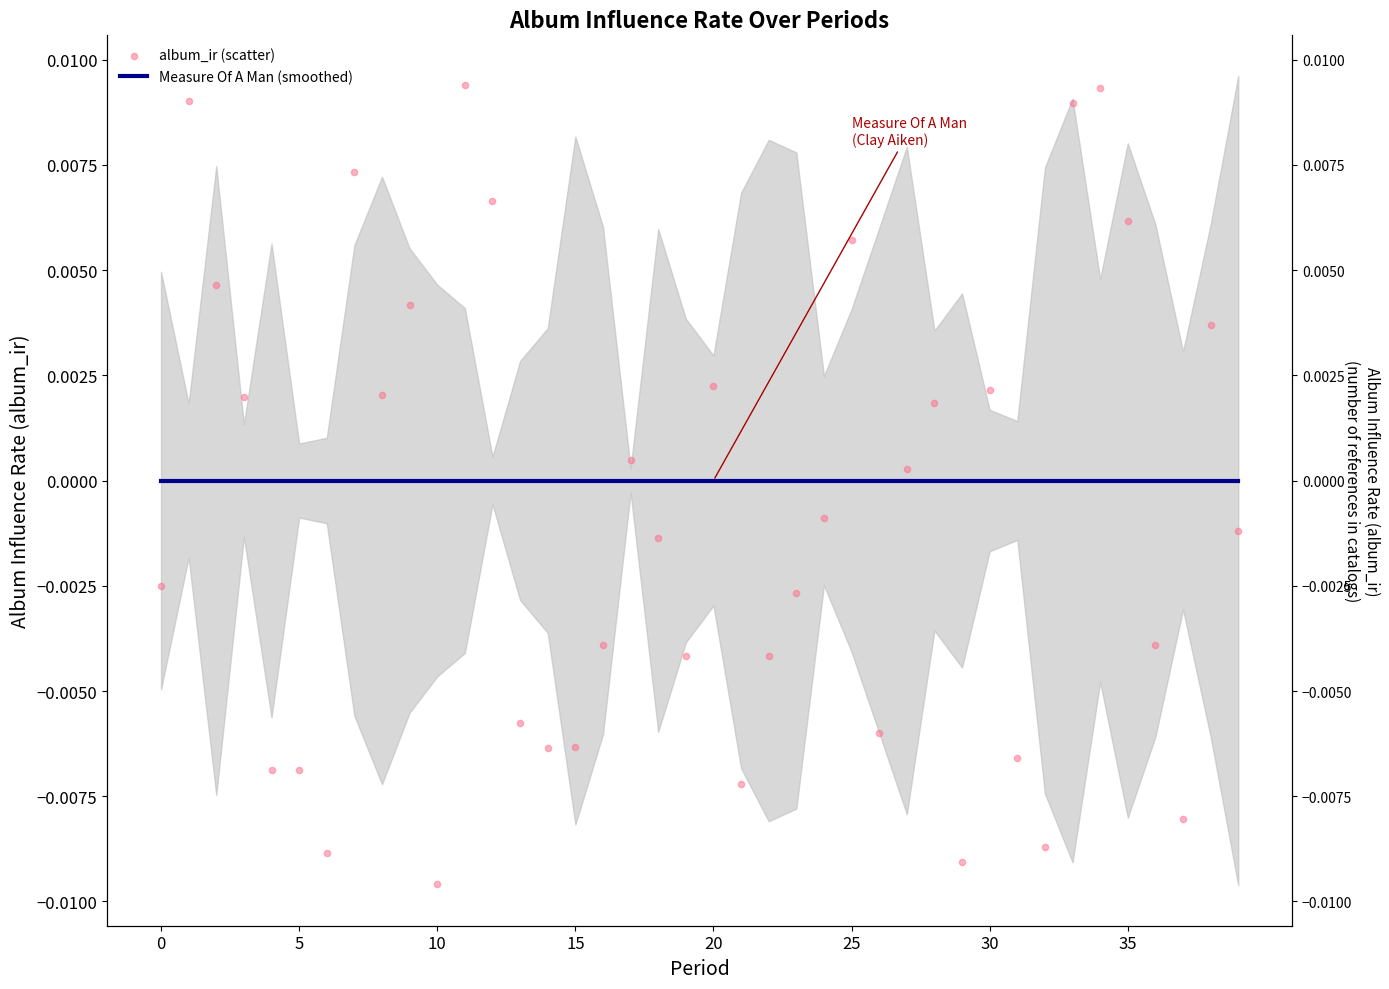

Which series contains the lowest Y value?

album_ir (scatter)